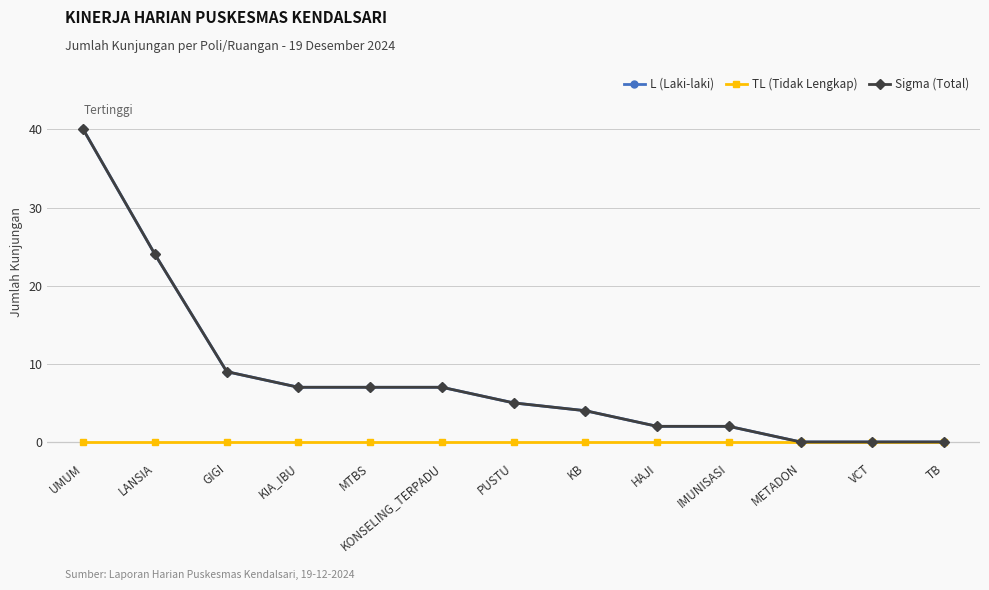

How many lines are shown in the chart?

3